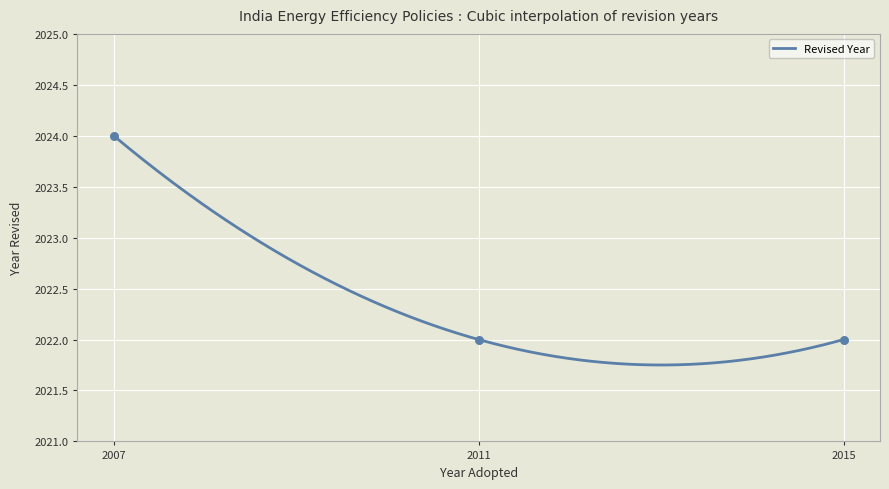

What is the ratio of the value at 2011 to the value at 2015?

1.0